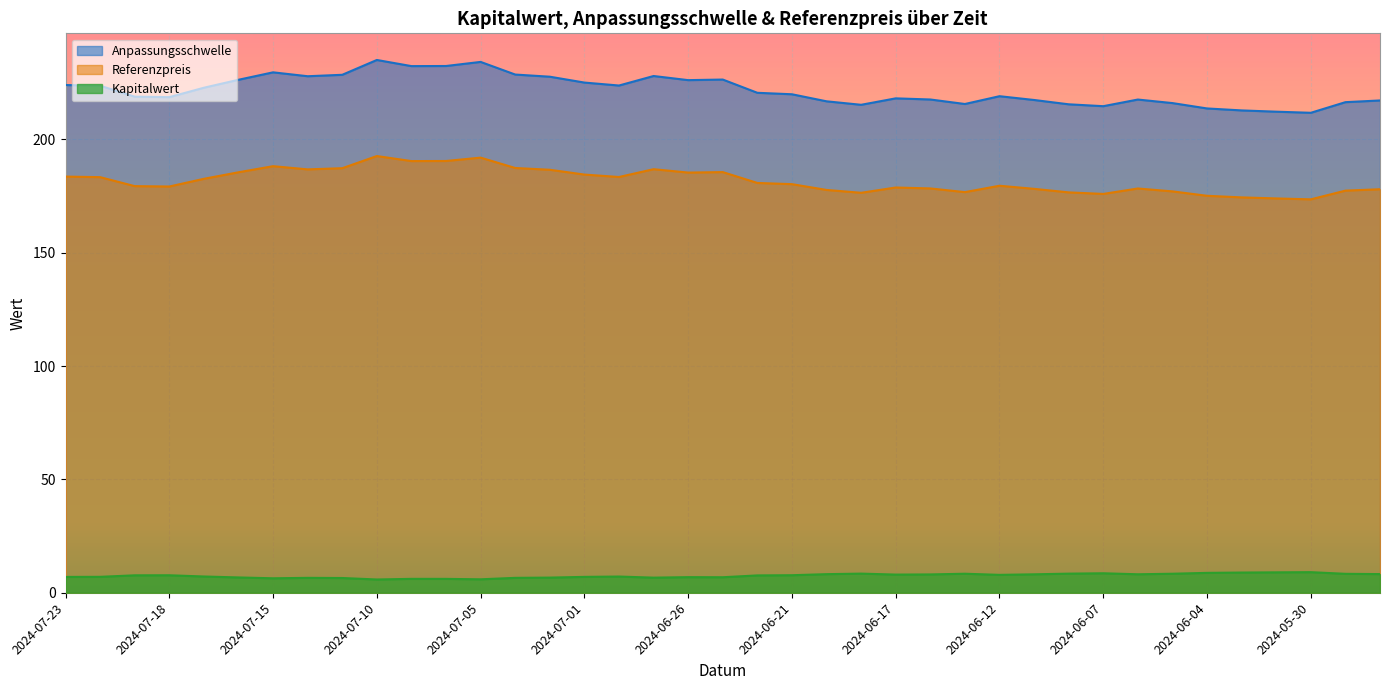

Does the chart display data point markers on the line(s)?

No